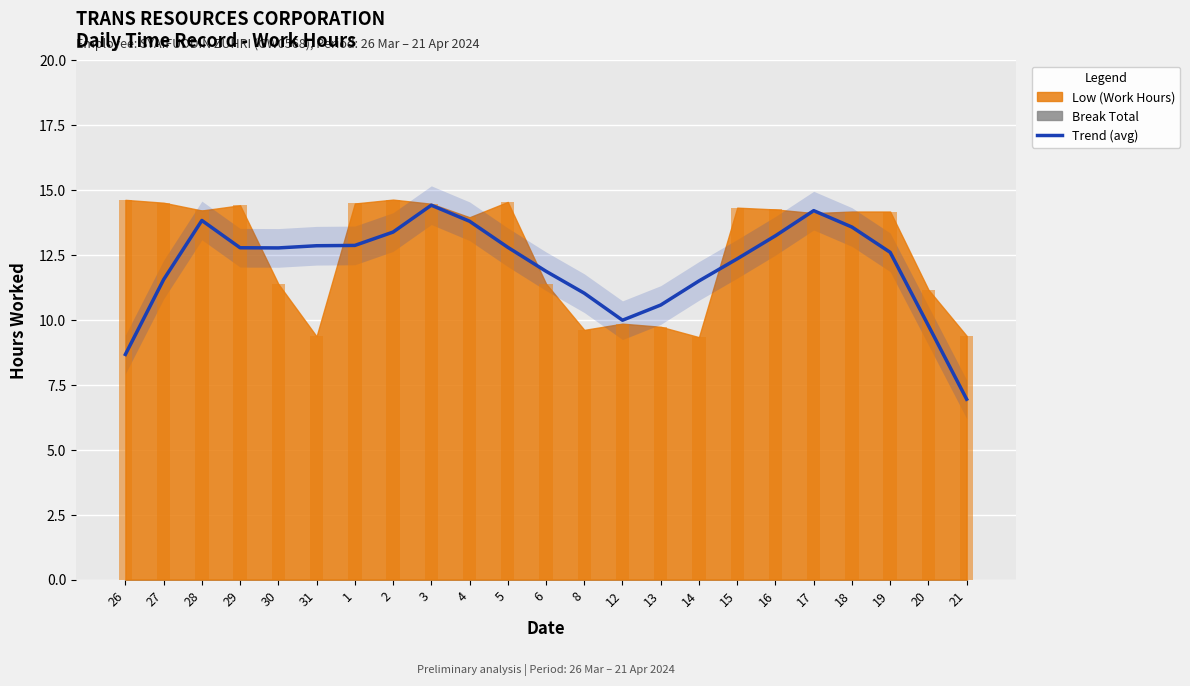

The chart shows a value of 19.6 at 31. True or false?

False